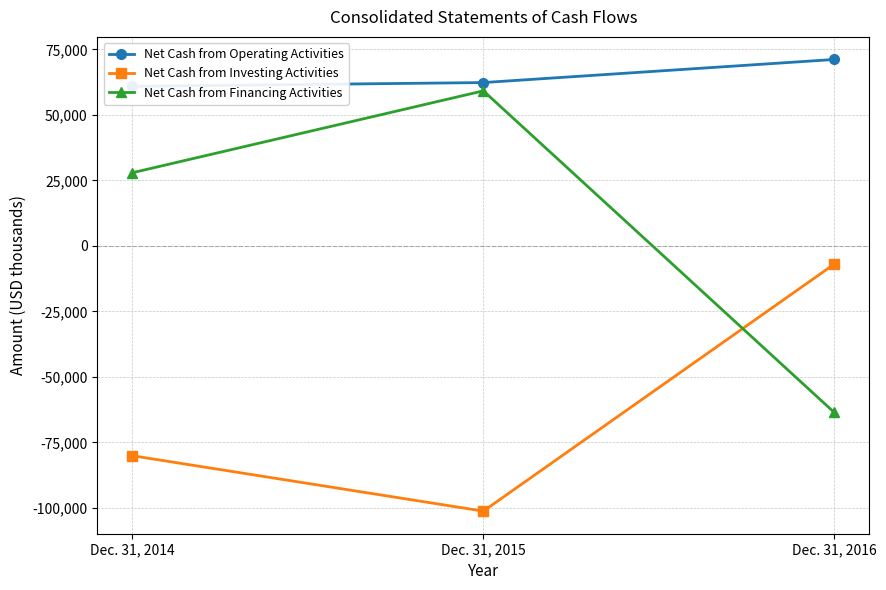

What is the difference between the second highest and minimum values in the Net Cash from Investing Activities series?

21145